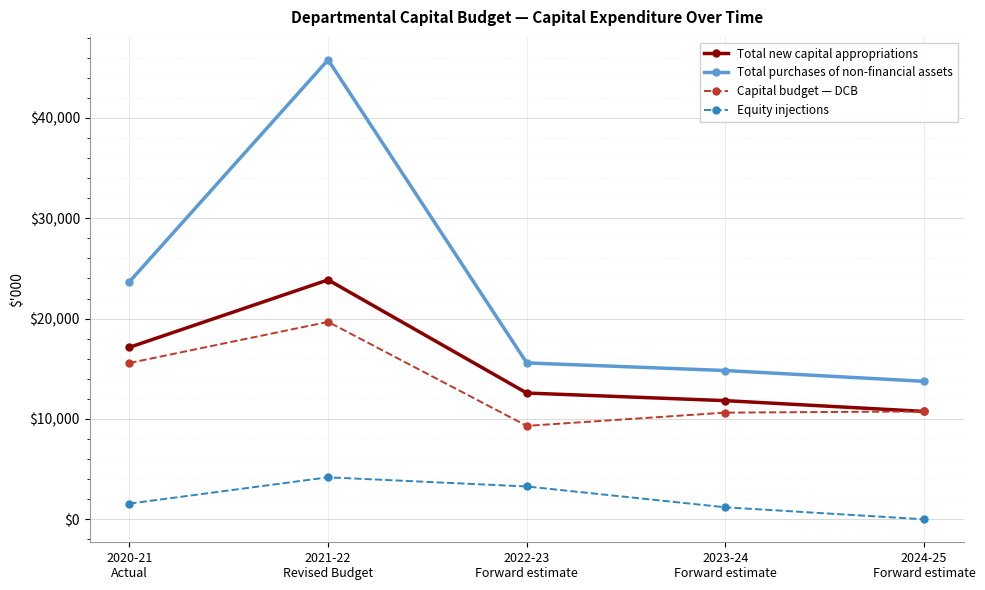

List the series in order of their peak value, lowest first.

Equity injections, Capital budget — DCB, Total new capital appropriations, Total purchases of non-financial assets